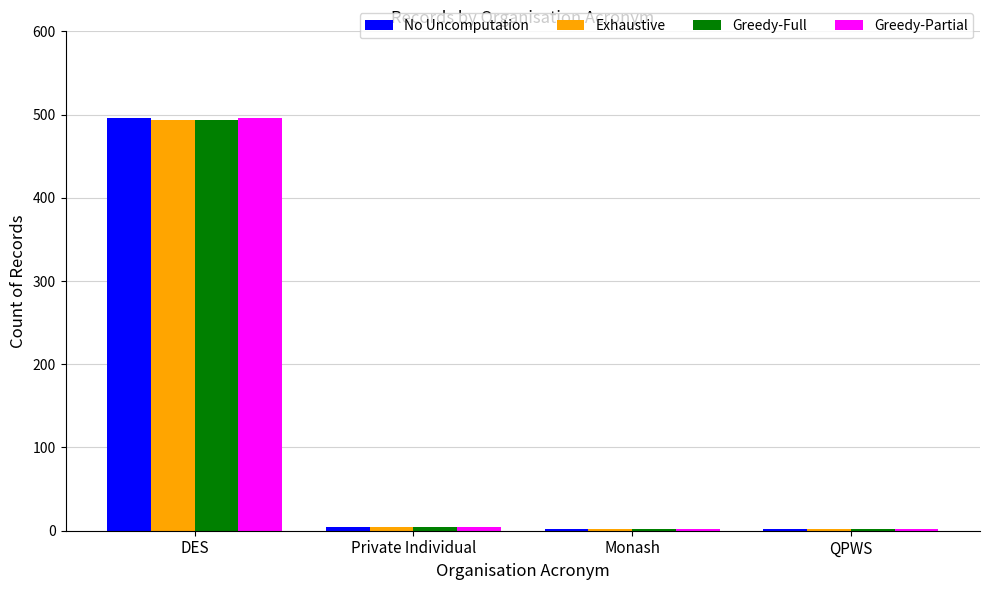

True or false: Exhaustive has a value of 493 at DES.

True